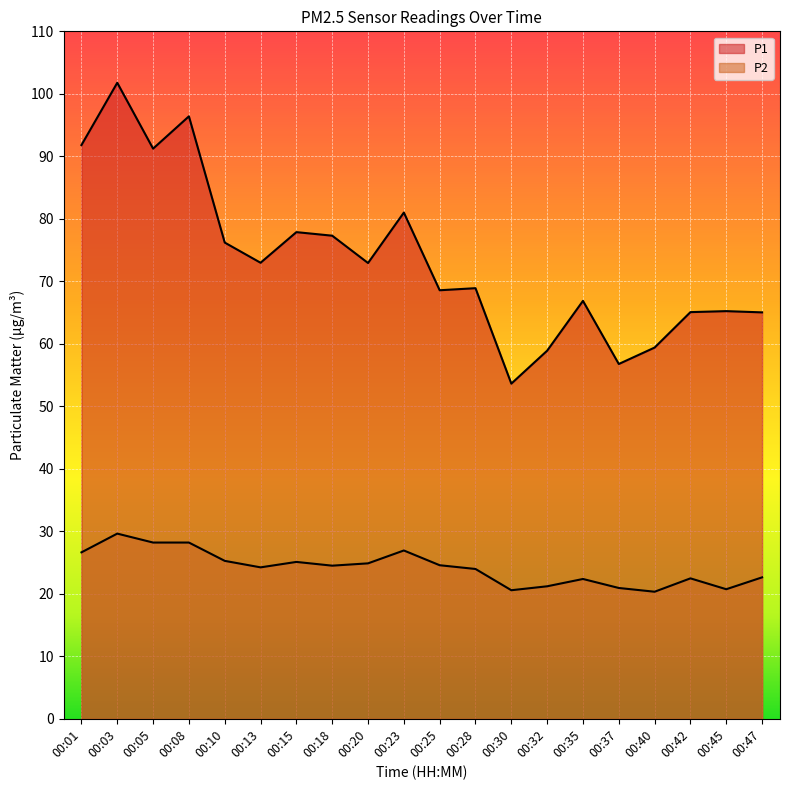

Does the chart display data point markers on the line(s)?

No